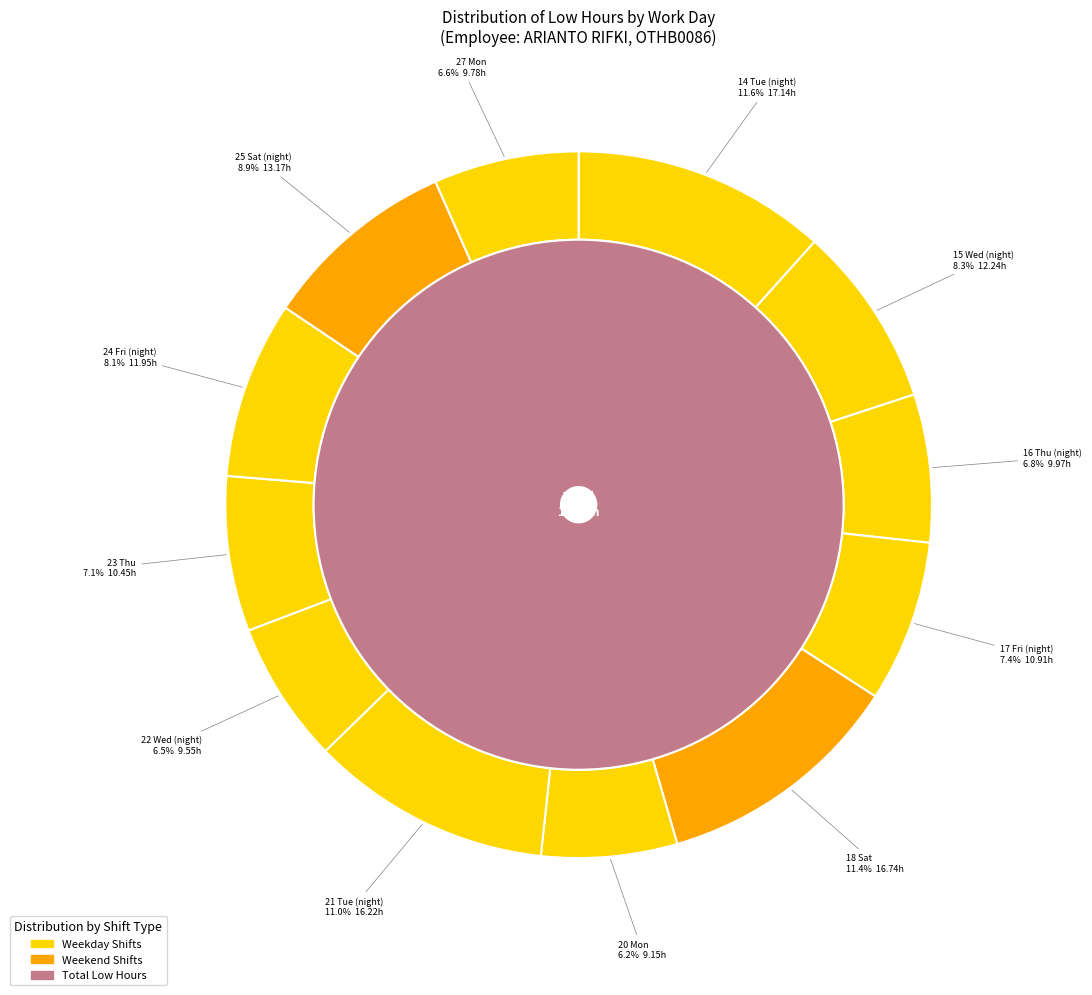

Do 25 Sat (night) and 16 Thu (night) together represent more than half of the pie?

No